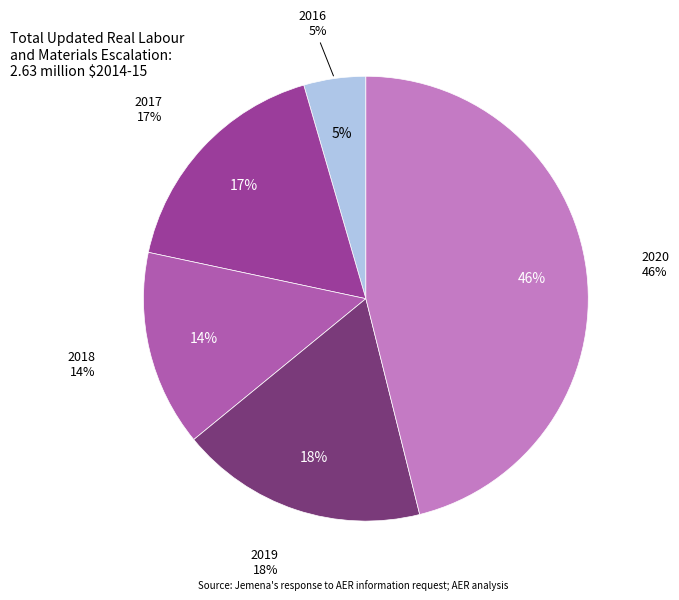

The 2019 slice represents 5% of the pie. True or false?

False